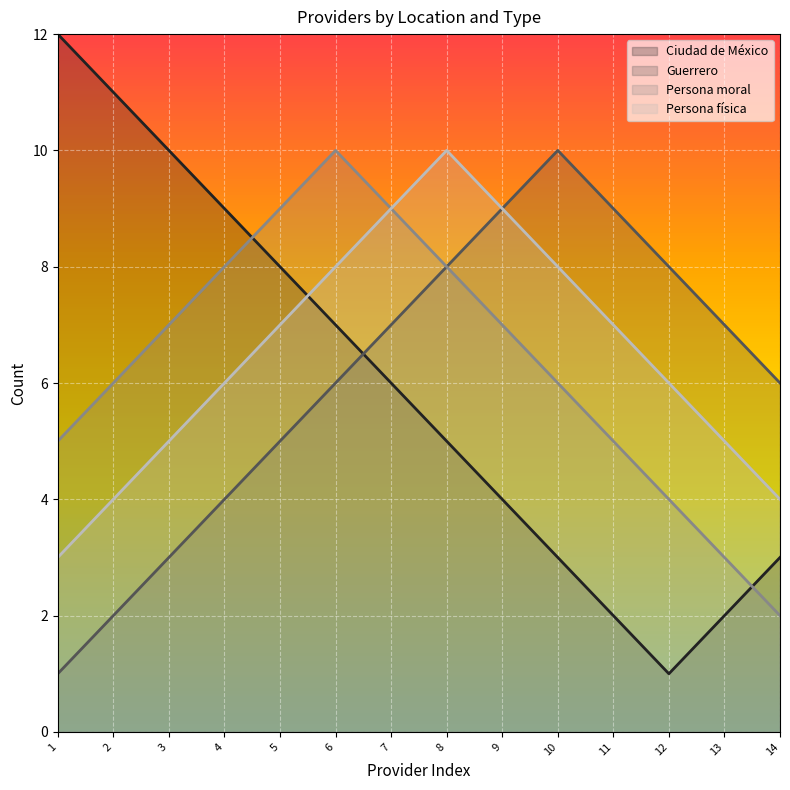

Reading left to right, extract all data points from this chart.

Ciudad de México (line): 1=12	2=11	3=10	4=9	5=8	6=7	7=6	8=5	9=4	10=3	11=2	12=1	13=2	14=3
Guerrero (line): 1=1	2=2	3=3	4=4	5=5	6=6	7=7	8=8	9=9	10=10	11=9	12=8	13=7	14=6
Persona moral (line): 1=5	2=6	3=7	4=8	5=9	6=10	7=9	8=8	9=7	10=6	11=5	12=4	13=3	14=2
Persona física (line): 1=3	2=4	3=5	4=6	5=7	6=8	7=9	8=10	9=9	10=8	11=7	12=6	13=5	14=4